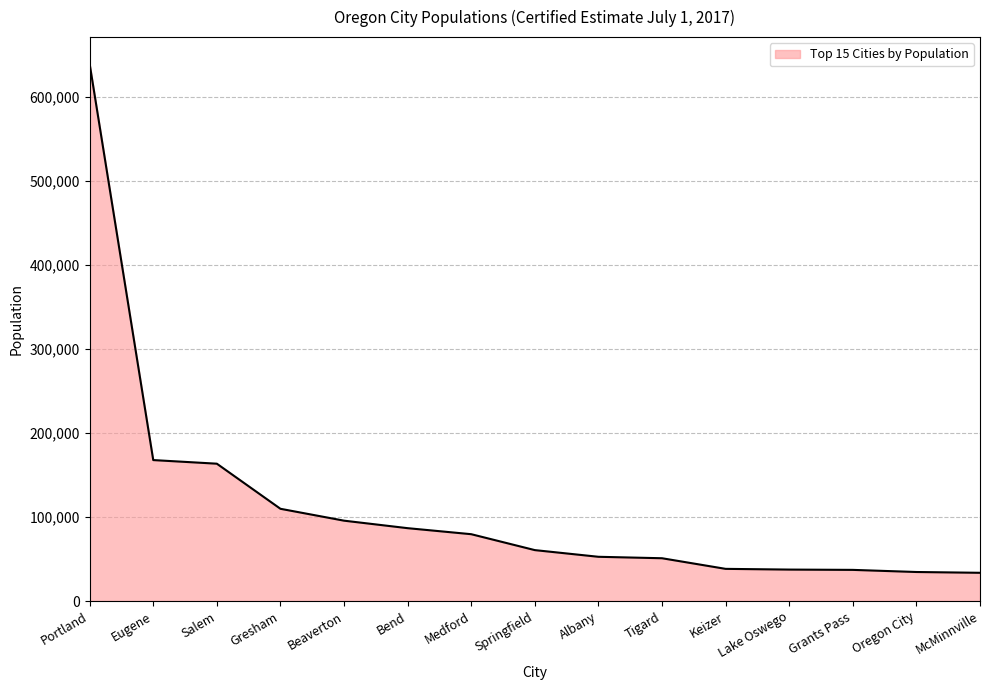

Which label corresponds to the largest value in the chart?

Portland